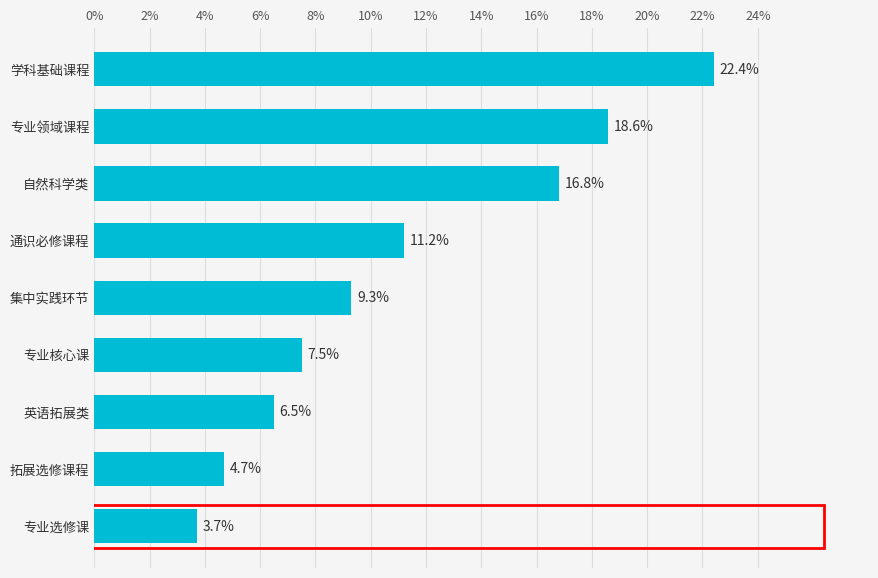

Between 拓展选修课程 and 专业选修课, which is larger?

拓展选修课程